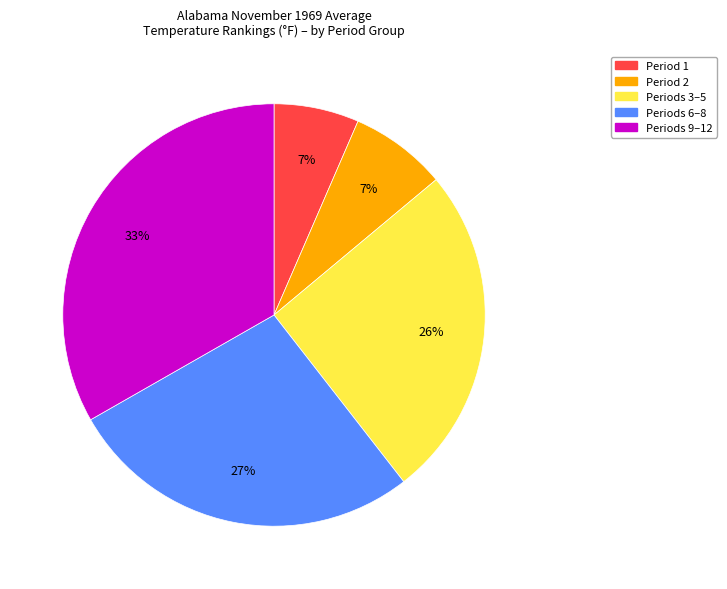

True or false: Periods 9–12 accounts for 28% of the total.

False